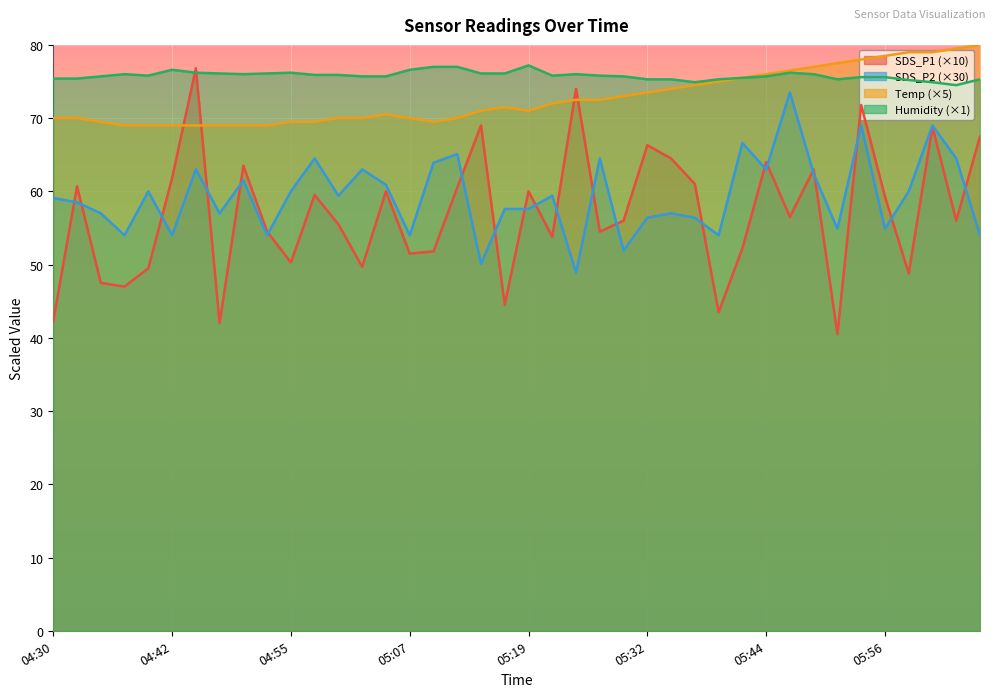

Which series has the widest spread of values?

SDS_P1